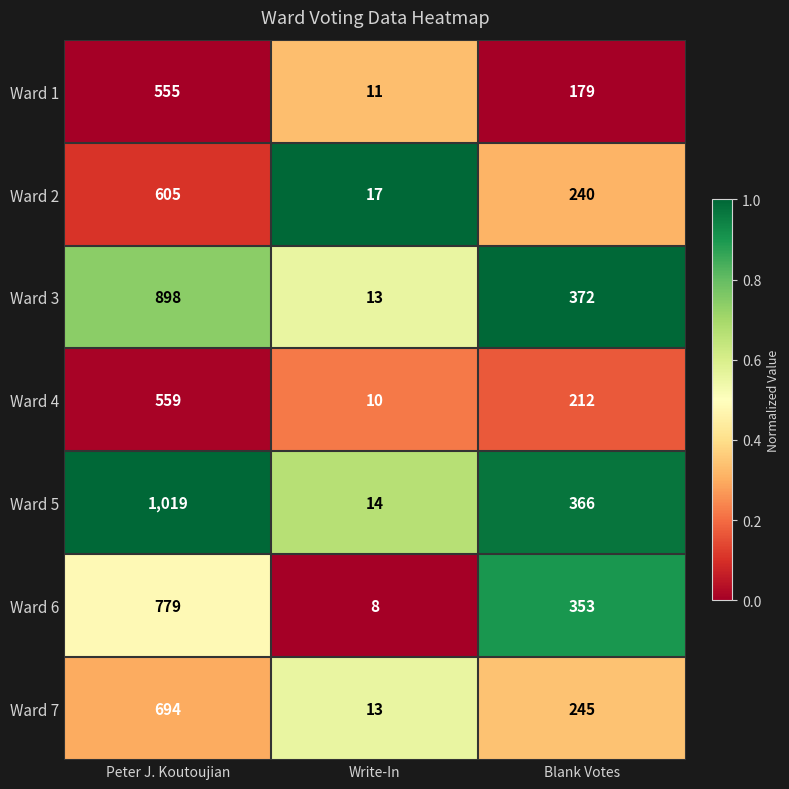

Which series has the largest range (max minus min)?

Ward 5